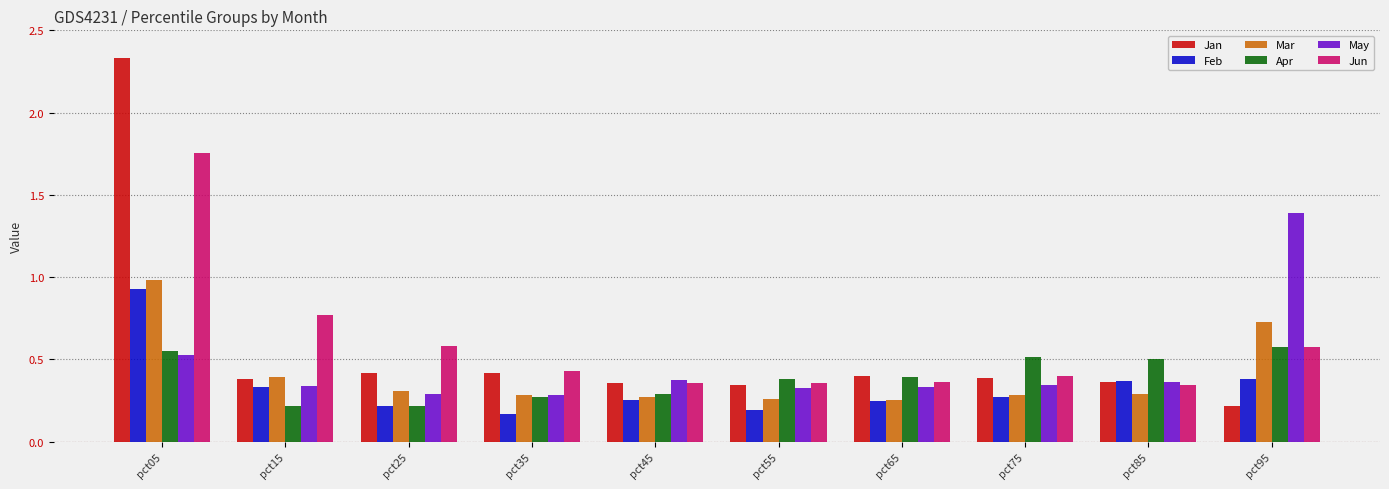

The value of Jan at pct15 is 0.4. True or false?

True